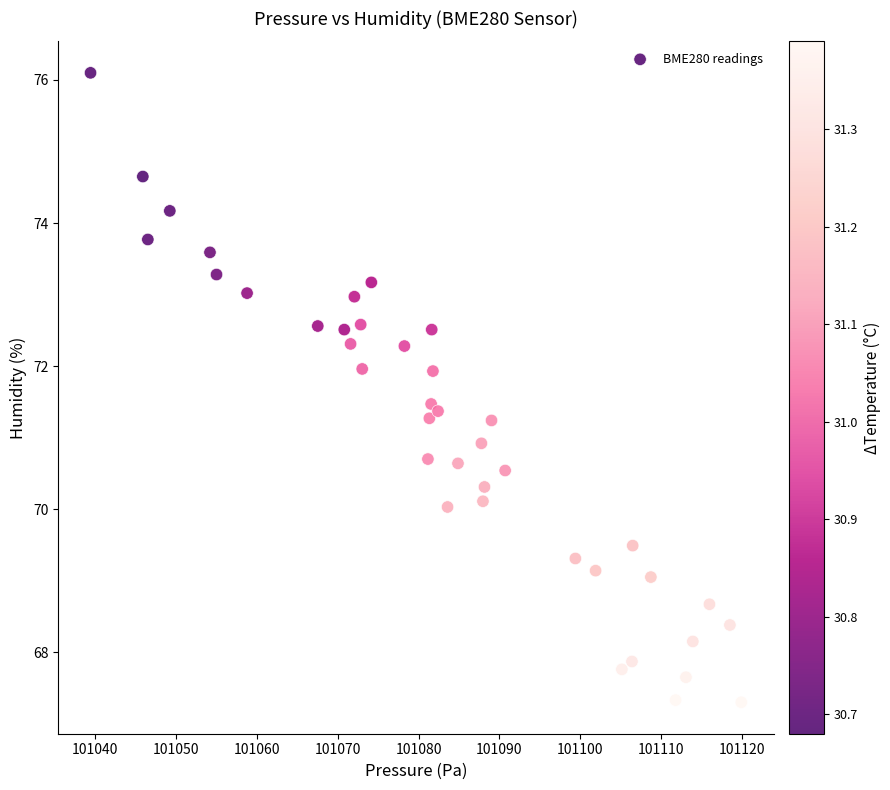

What is the range of Y values (max minus min)?

8.8